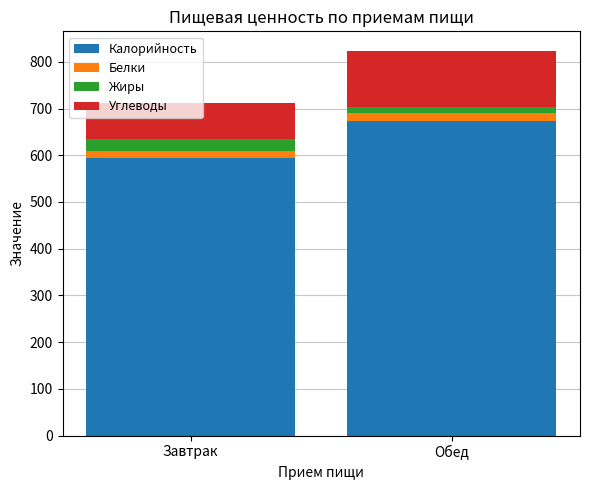

At which category is the sum across all series the highest?

Обед